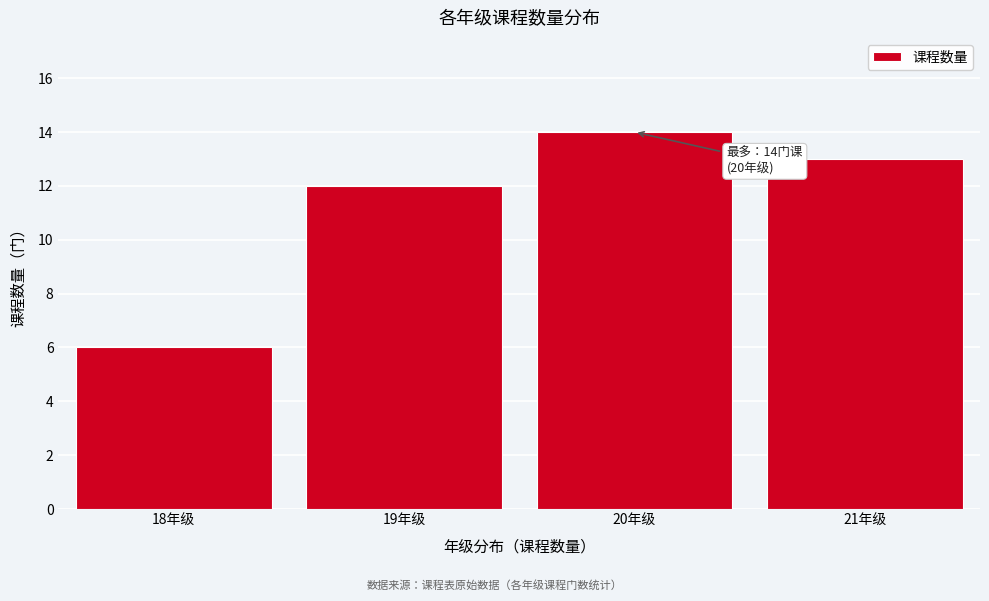

Reading left to right, transcribe all the data shown in this chart.

6	12	14	13